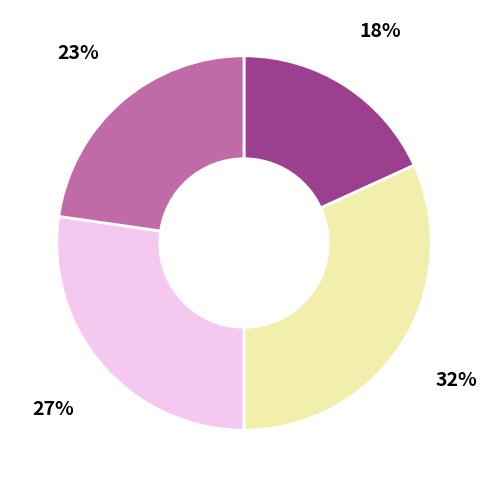

To the nearest percent, what is the difference between the largest and smallest slice percentages?

14%